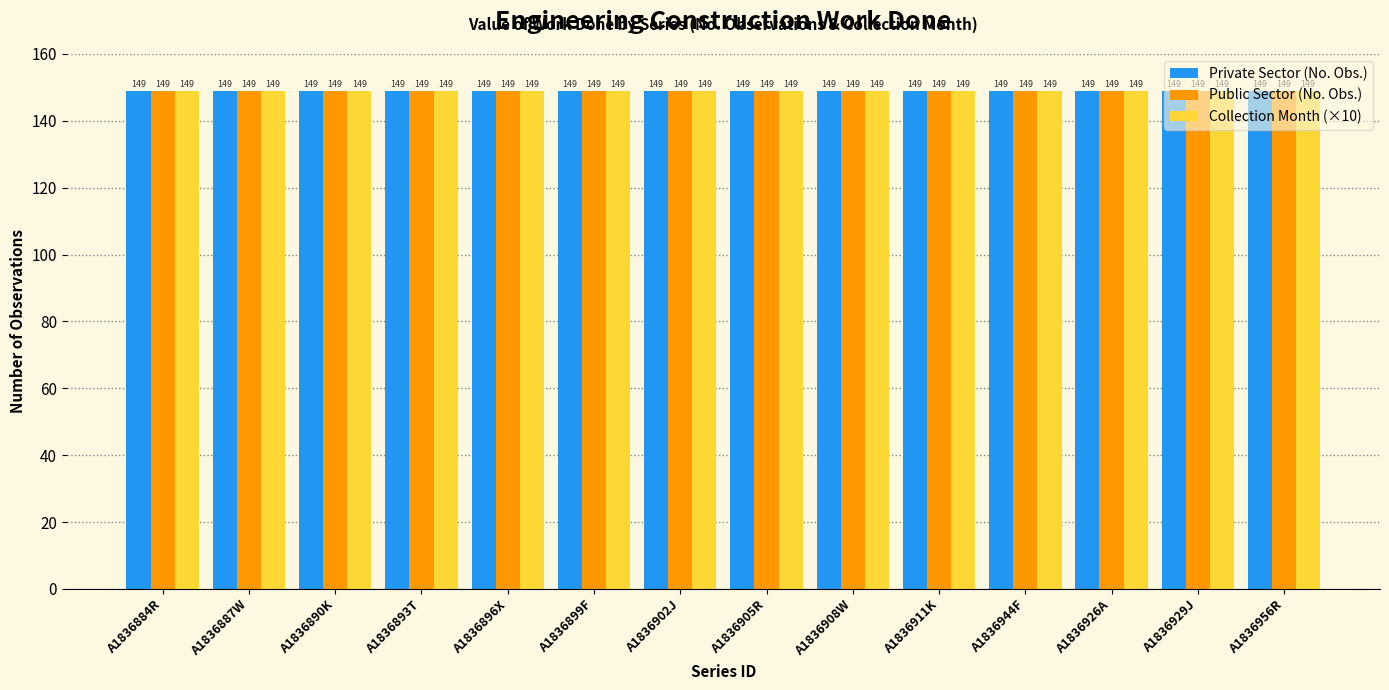

Where is Original nearest to the value 149?

A1836884R